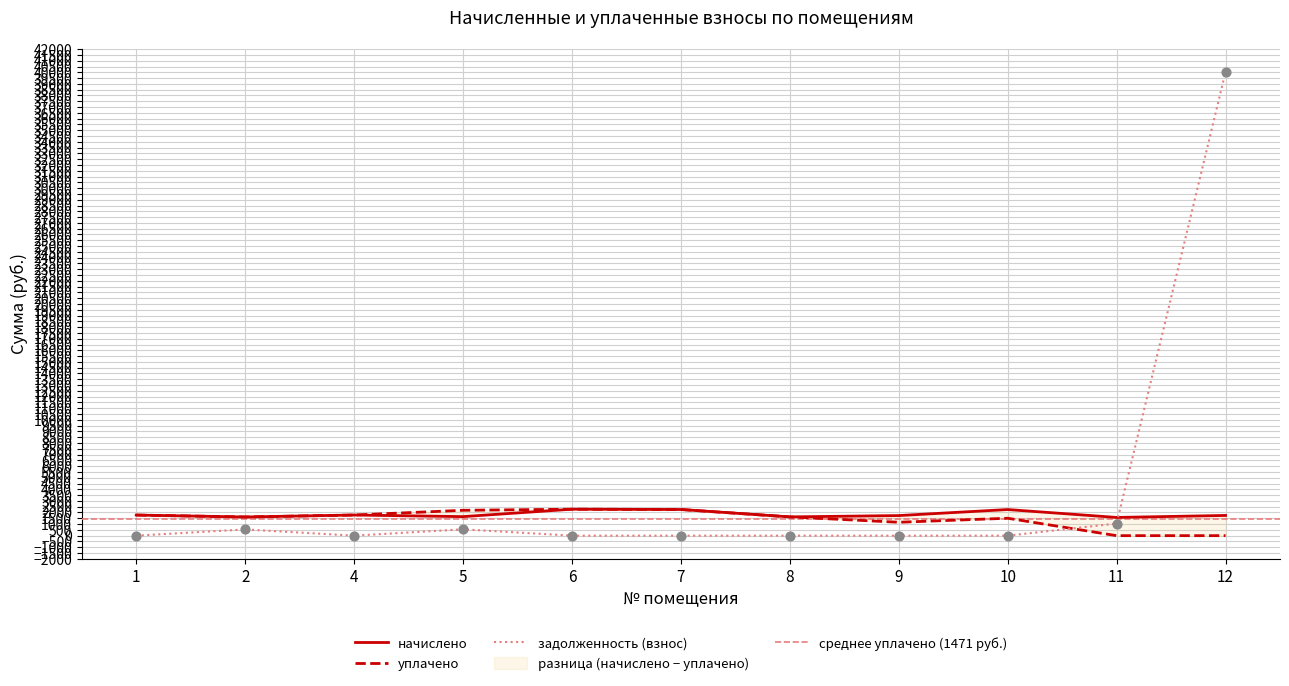

Which series reaches the minimum Y coordinate?

уплачено